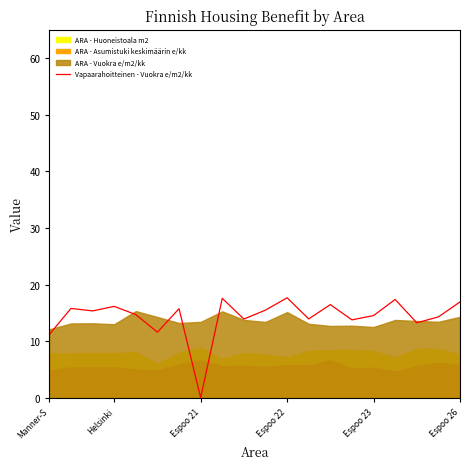

True or false: the data has more than 0 interior local peaks.

True